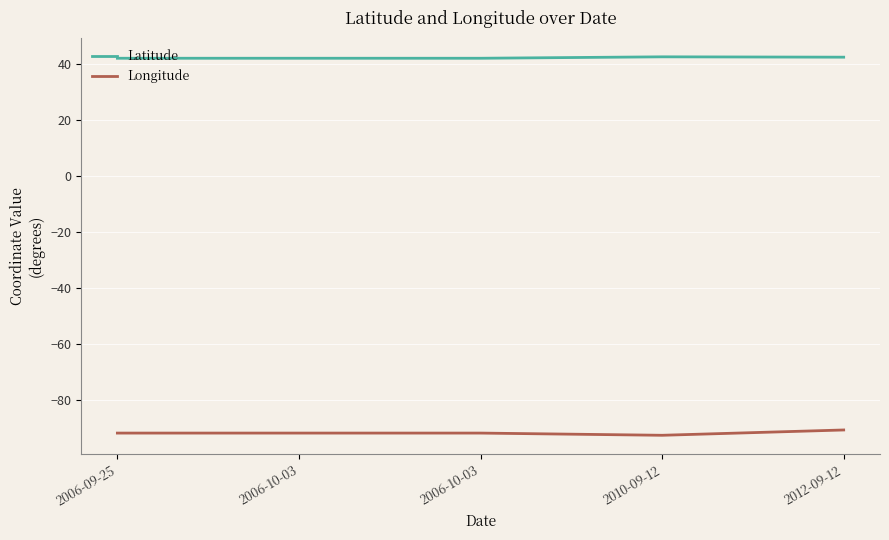

What are all the series names shown in the legend?

Latitude, Longitude